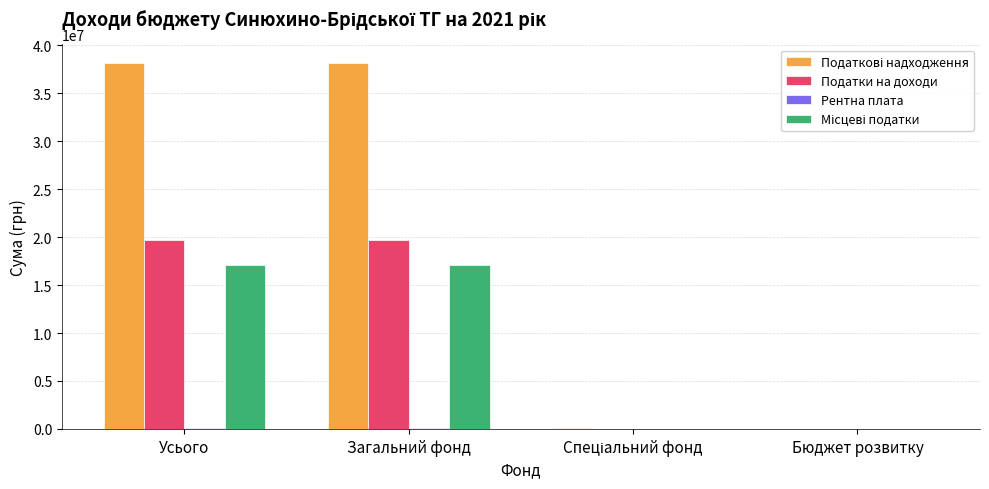

The value of Податки на доходи at Бюджет розвитку is 0. True or false?

True